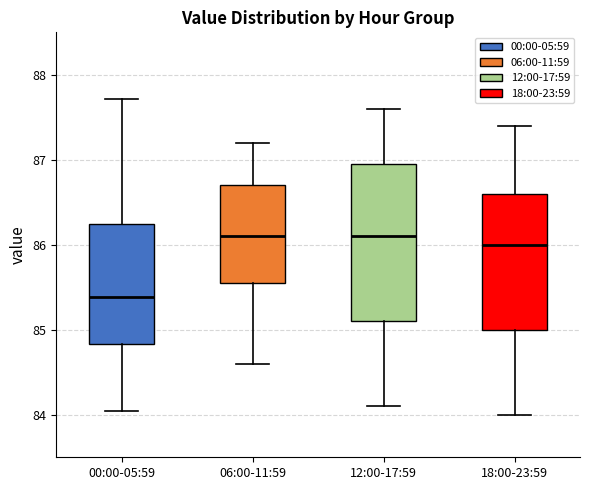

Which box is the tallest, from its lower edge to its upper edge?

12:00-17:59